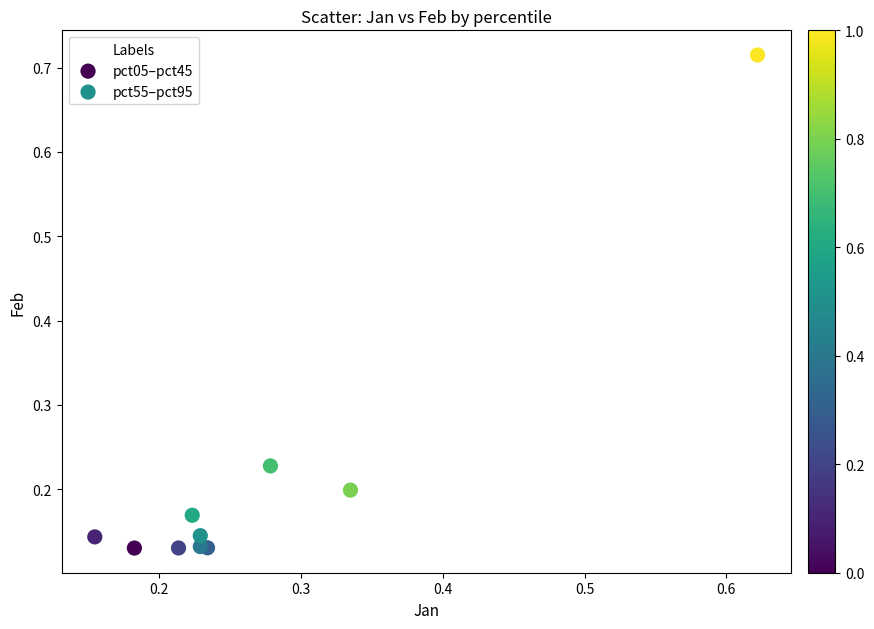

Which series reaches the maximum Y coordinate?

pct55–pct95